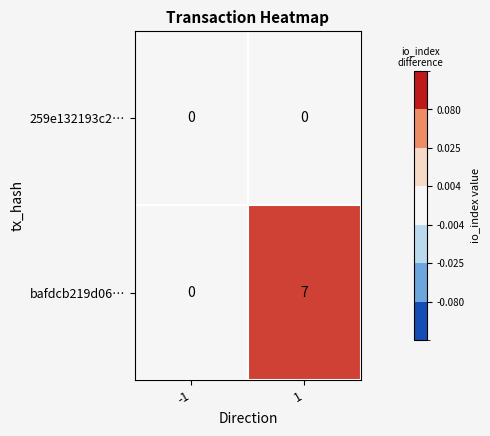

What is the highest value of the bafdcb219d06… series?

7